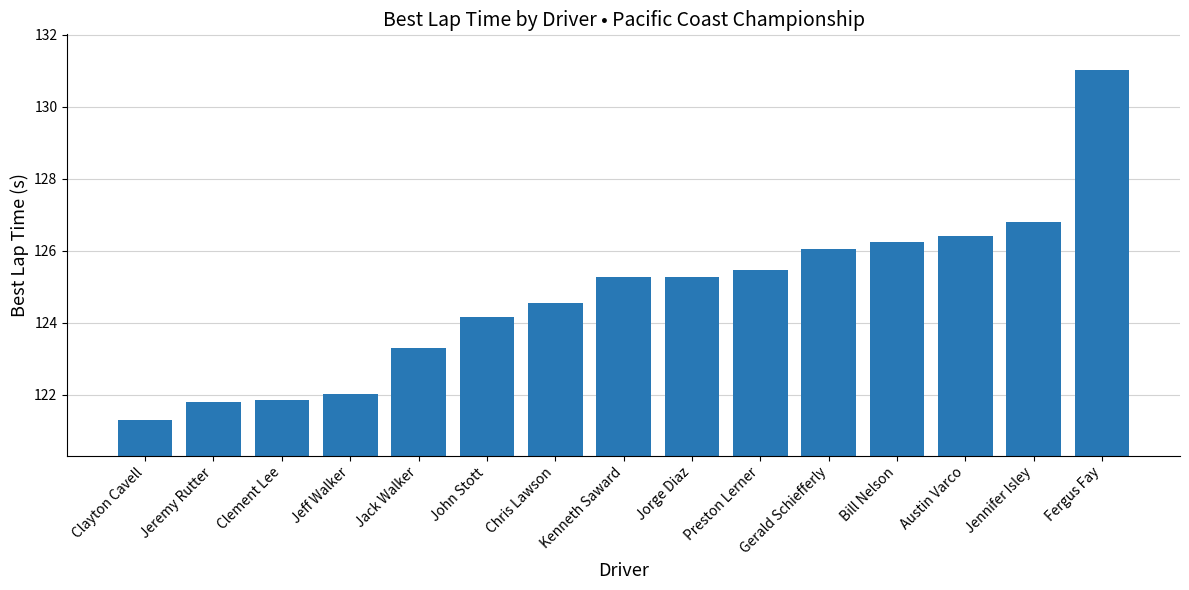

Is it true that the value at Austin Varco is 126.4?

True